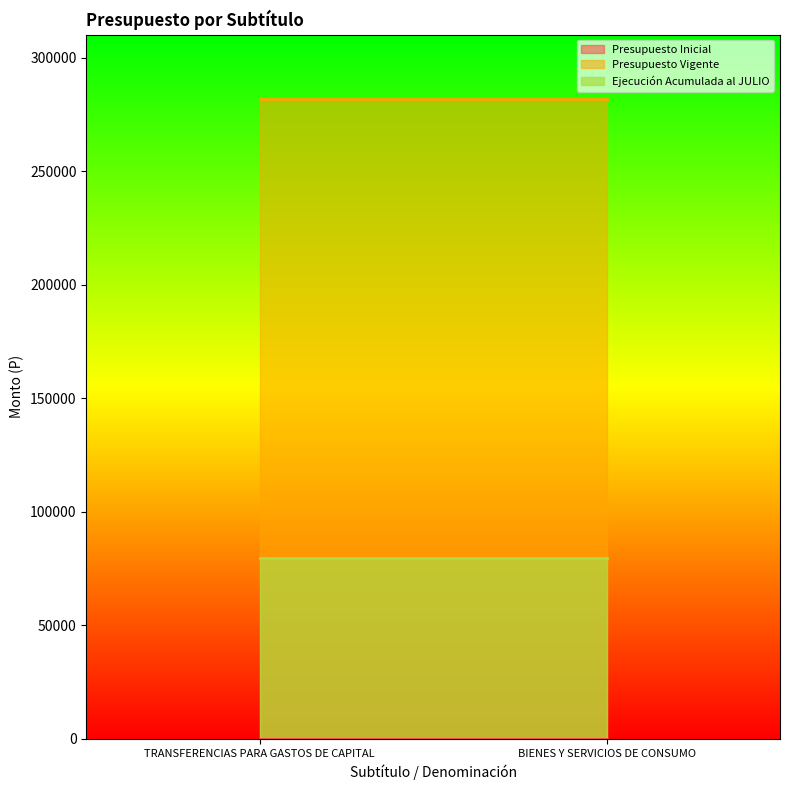

Reading left to right, what are all the values shown in this chart?

Presupuesto Inicial: 0	0
Presupuesto Vigente: 281880	281880
Ejecución Acumulada al JULIO: 79470	79470